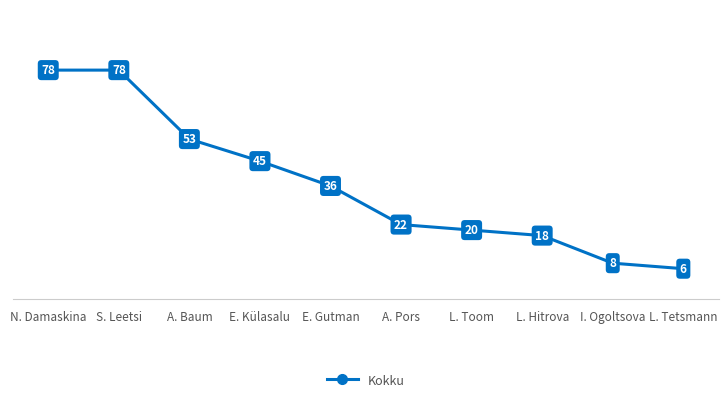

Reading left to right, extract all data points from this chart.

78	78	53	45	36	22	20	18	8	6